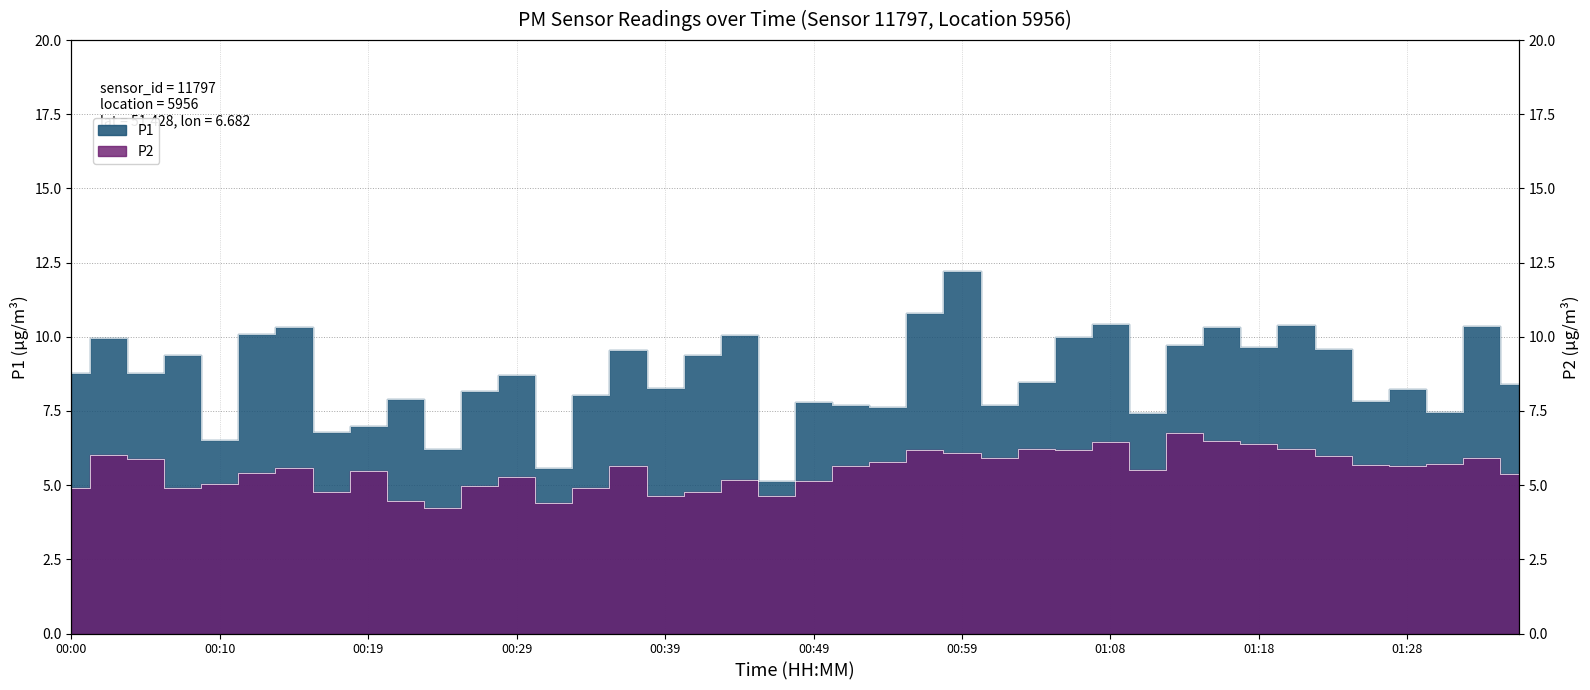

What value does the P2 series have at 00:24?

4.2